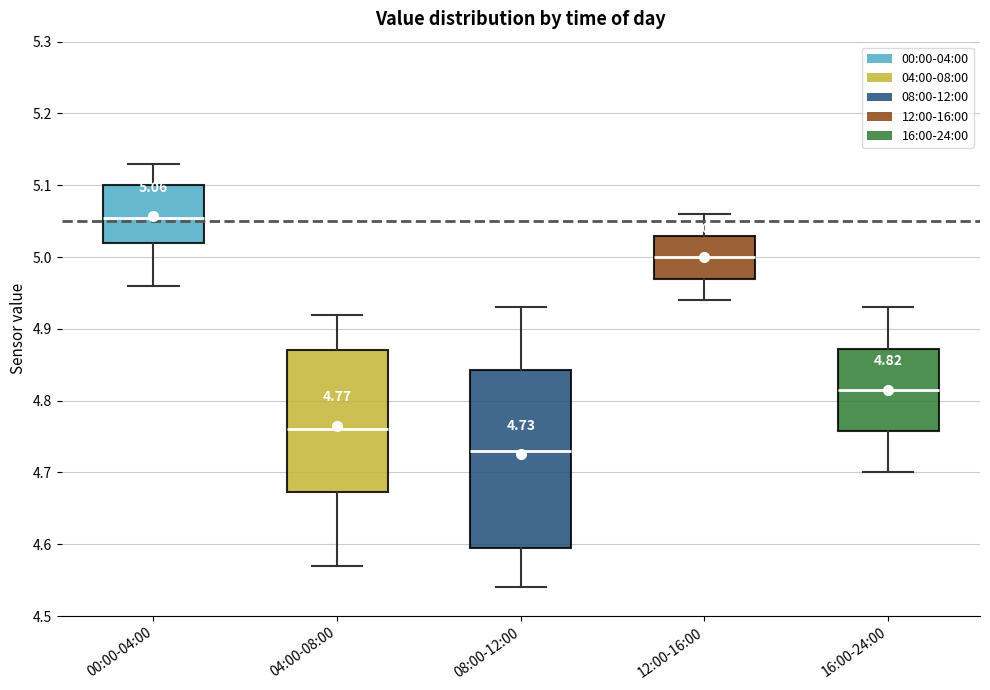

Comparing the boxes themselves (not the whiskers), which one is the tallest?

08:00-12:00